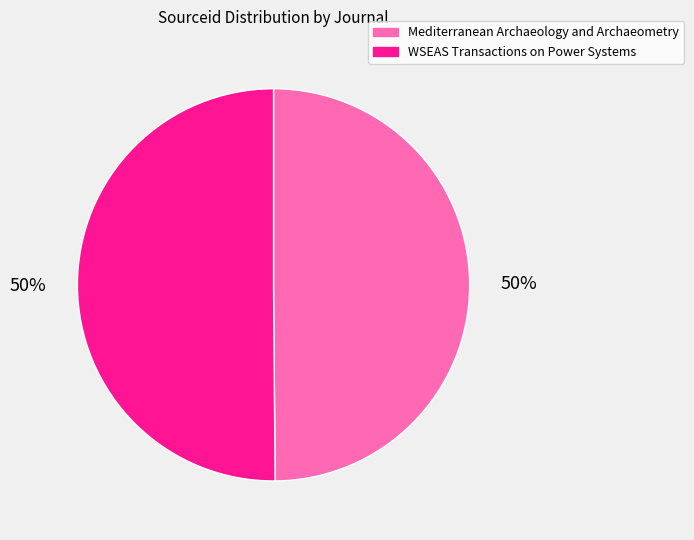

Approximately how many times larger is the value at WSEAS Transactions on Power Systems compared to Mediterranean Archaeology and Archaeometry?

1.0